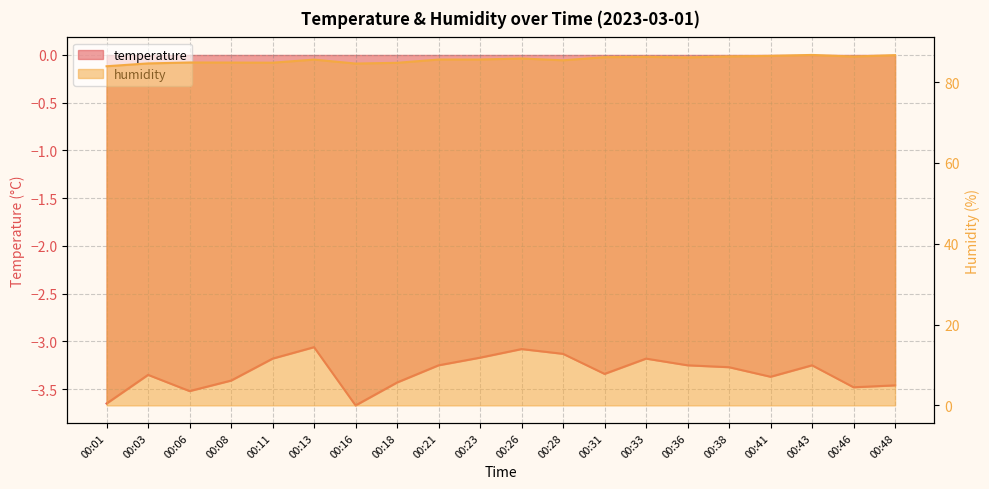

What is the sum of all humidity values?

1711.4